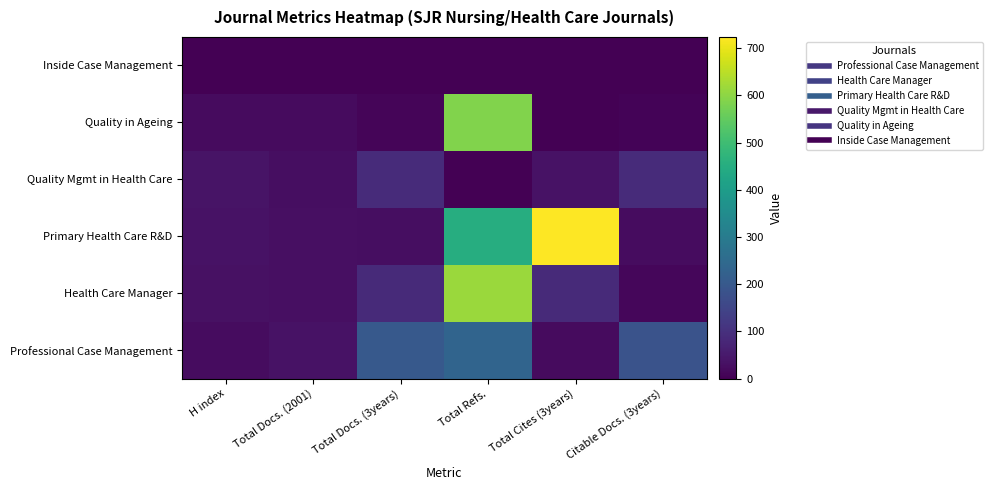

What is the greatest value displayed?

724